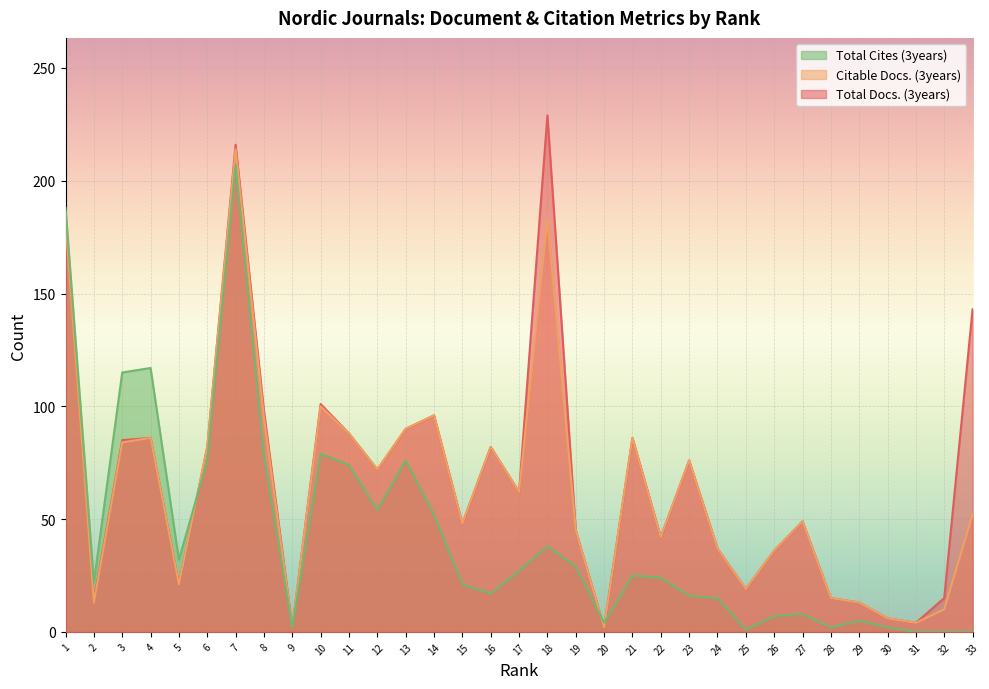

Count the number of categories in the chart.

33